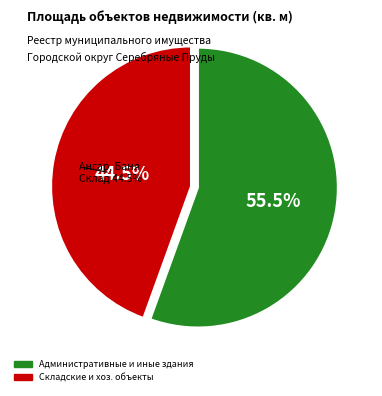

Is the sum of Административное здание and Производственный корпус greater than half?

No